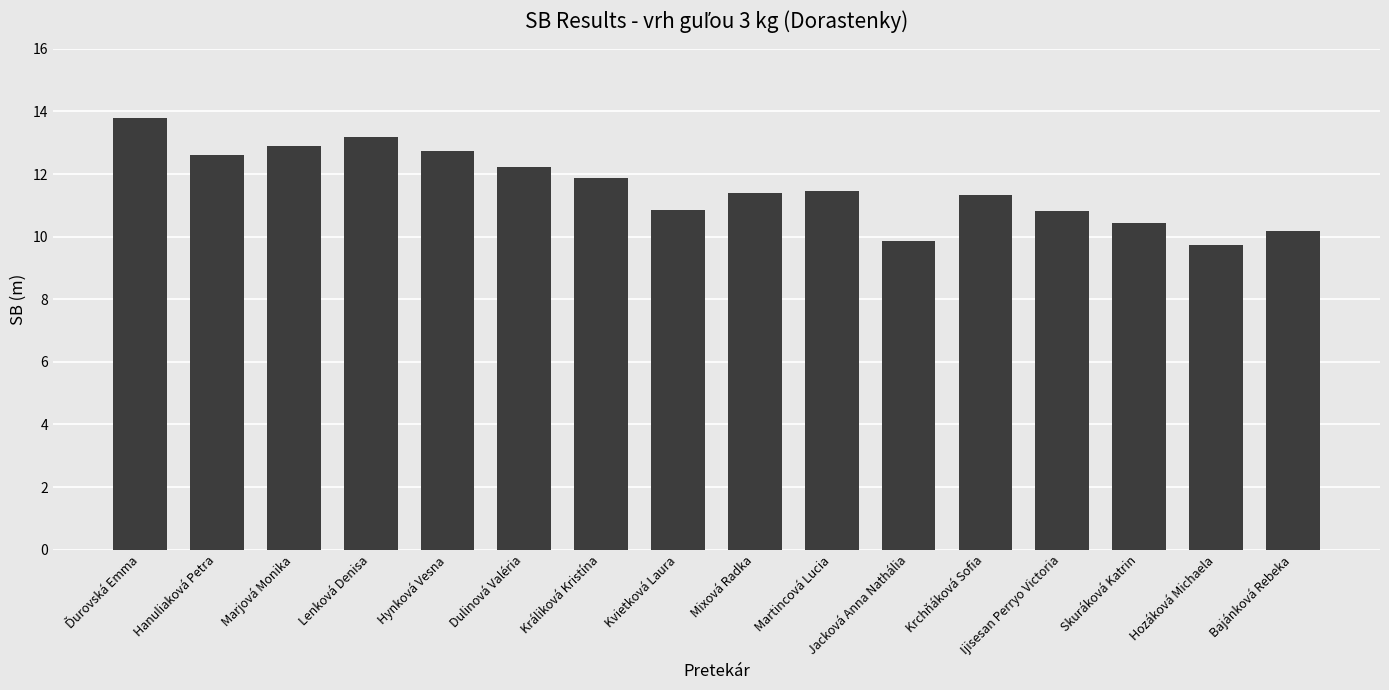

What is the change in value from Hynková Vesna to Hozáková Michaela?

-3.0